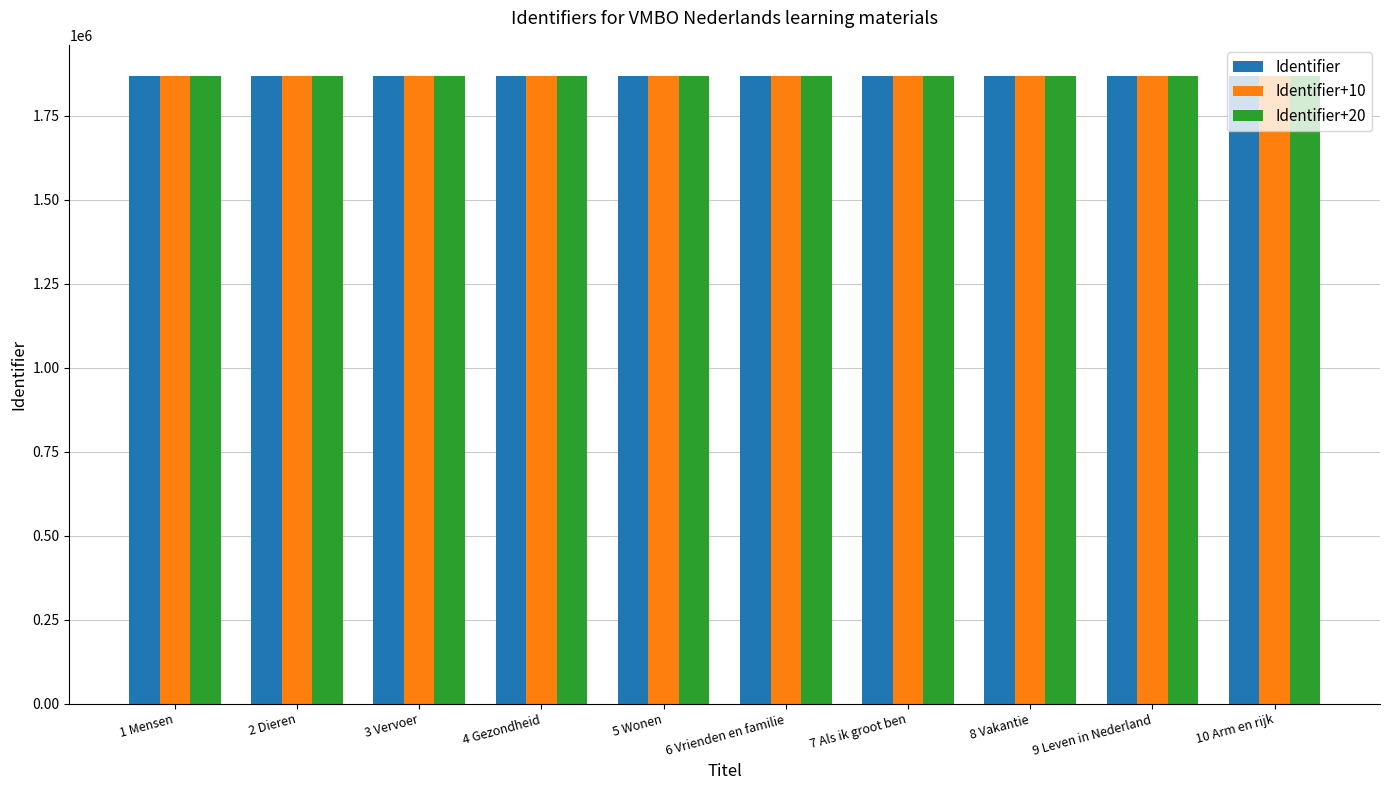

Rank the series by their average value, from lowest to highest.

Identifier, Identifier+10, Identifier+20